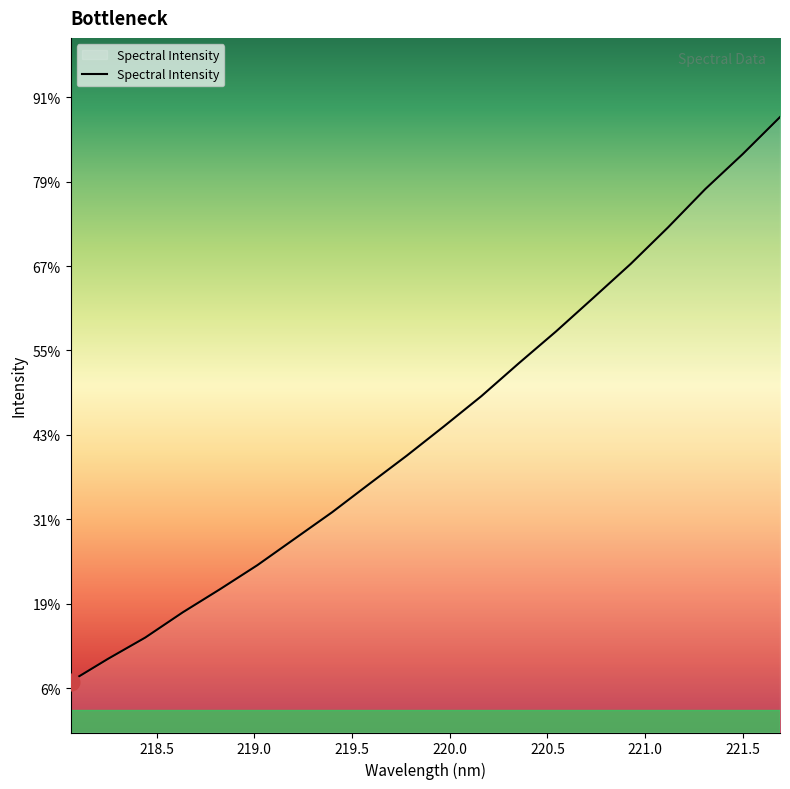

Does the chart have visible grid lines?

No